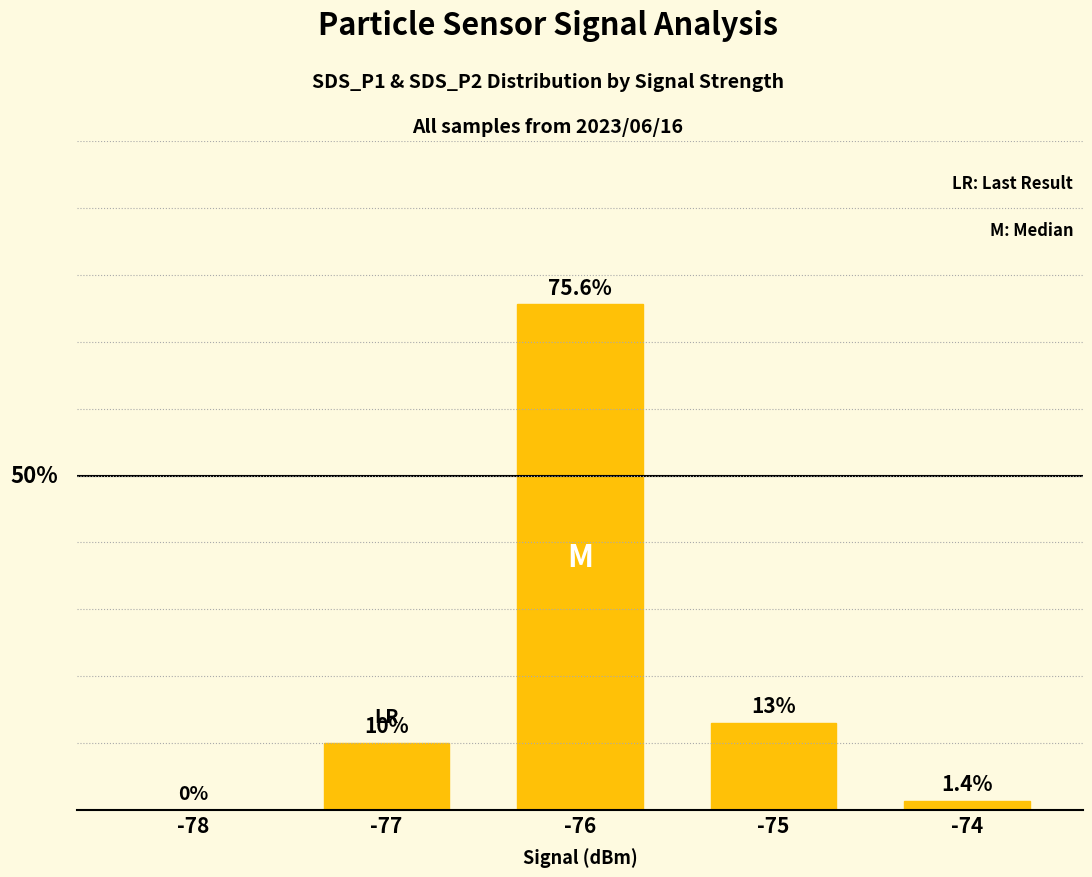

Which category has the highest value across all series?

-76